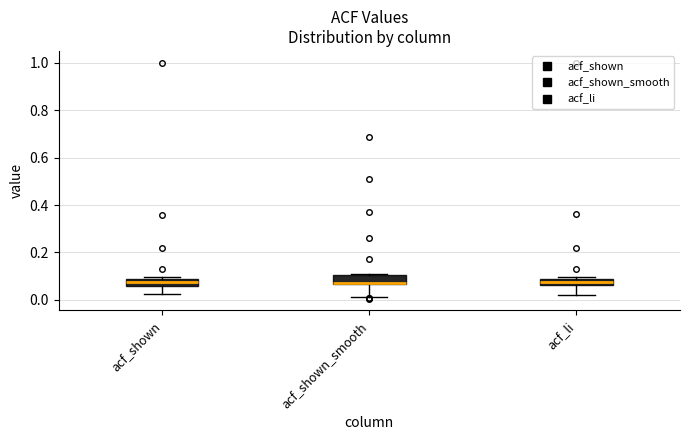

Where is the lower edge of the box for acf_shown on the y-axis? The values are not printed on the chart, so give them approximately, as read against the axis.

0.06